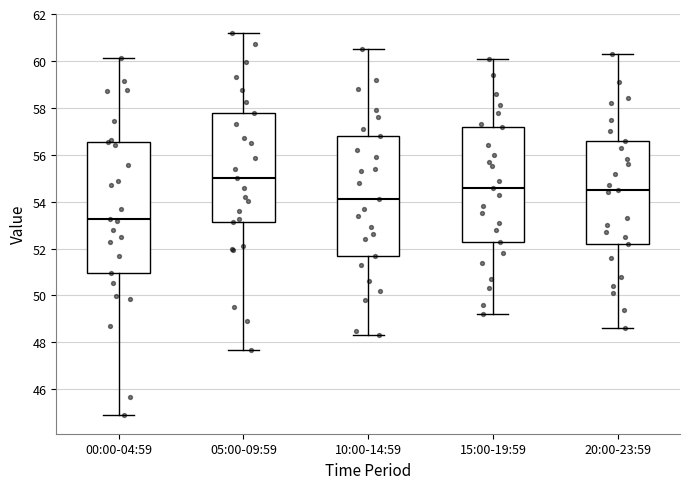

Which box's median line is the lowest?

00:00-04:59